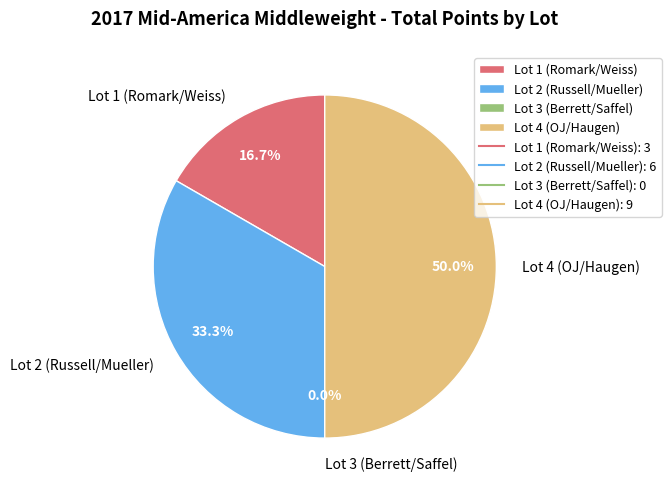

To the nearest percent, what portion does Lot 1 (Romark/Weiss) represent?

17%